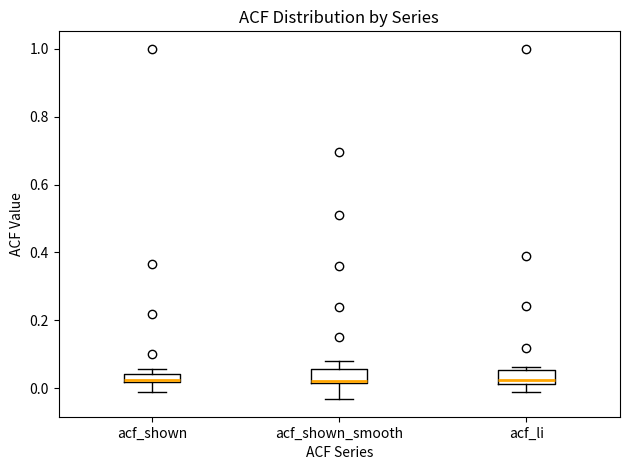

Where does the lower whisker of the box for acf_li end on the y-axis? The values are not printed on the chart, so give them approximately, as read against the axis.

-0.02